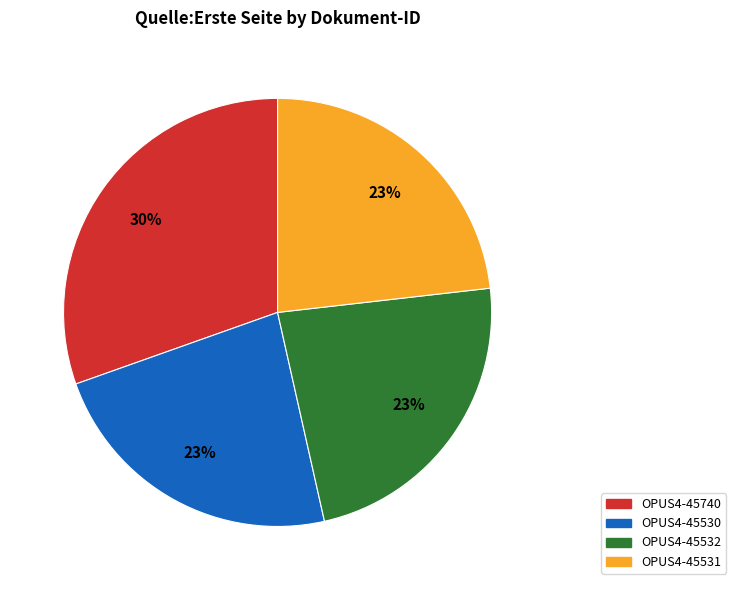

How many segments does this pie chart have?

4